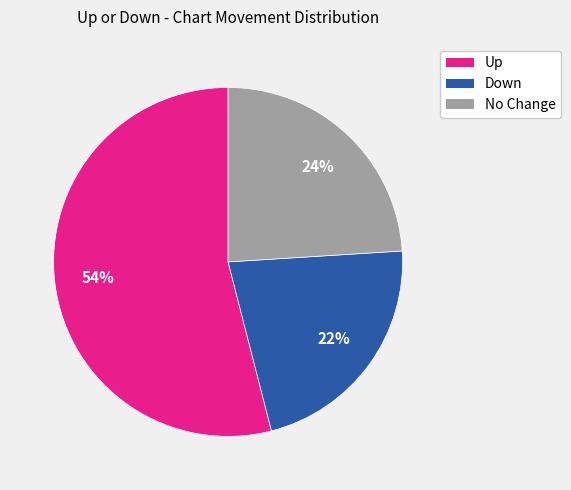

How many slices are in this pie chart?

3